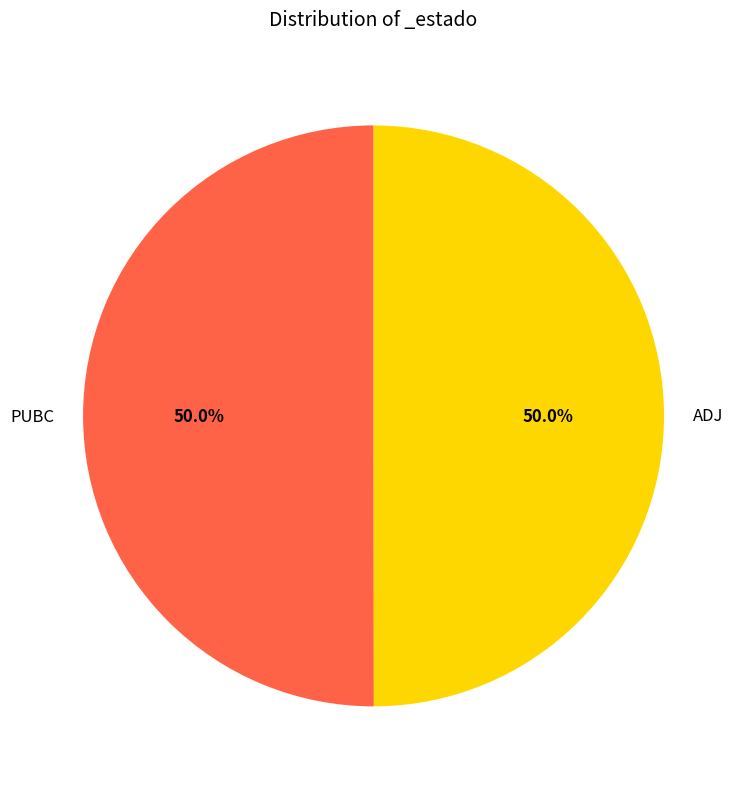

What is the ratio of the value at PUBC to the value at ADJ?

1.0